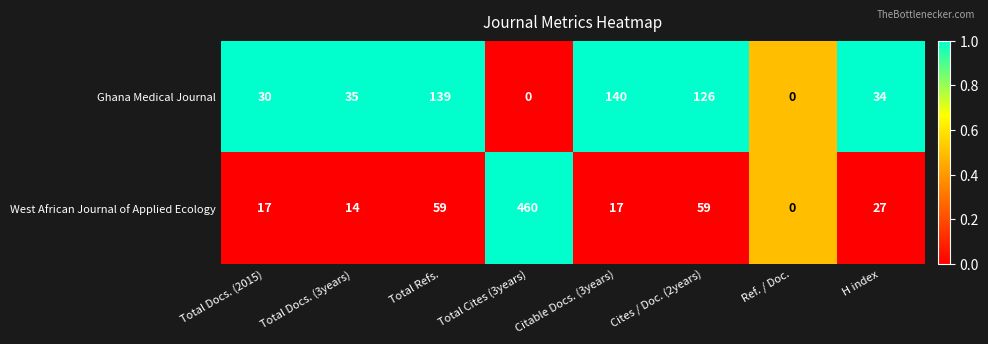

What is the difference between the second highest and second lowest values in the West African Journal of Applied Ecology series?

45